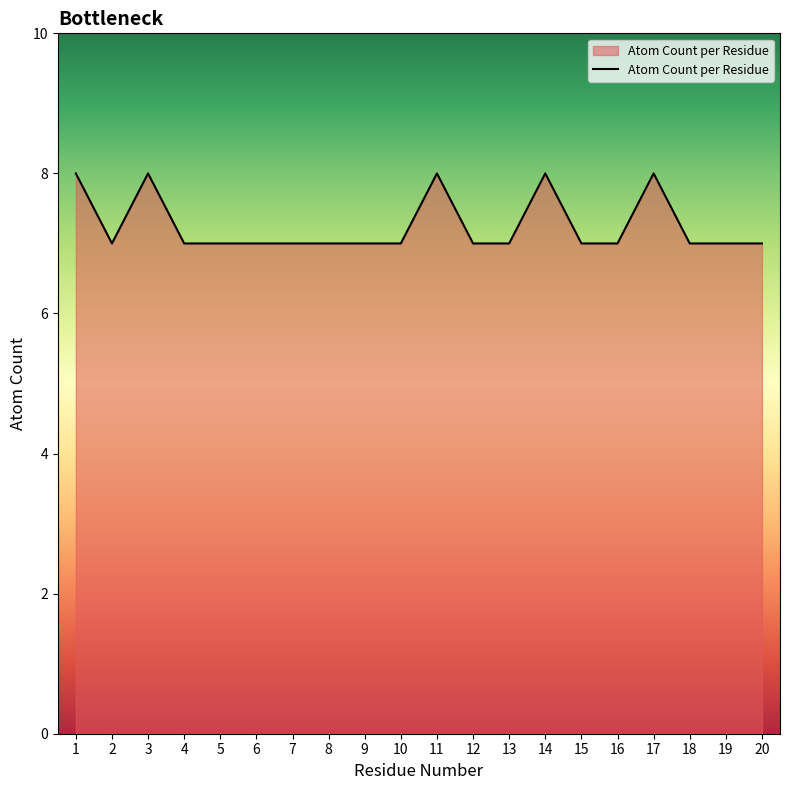

What is the greatest value displayed?

8